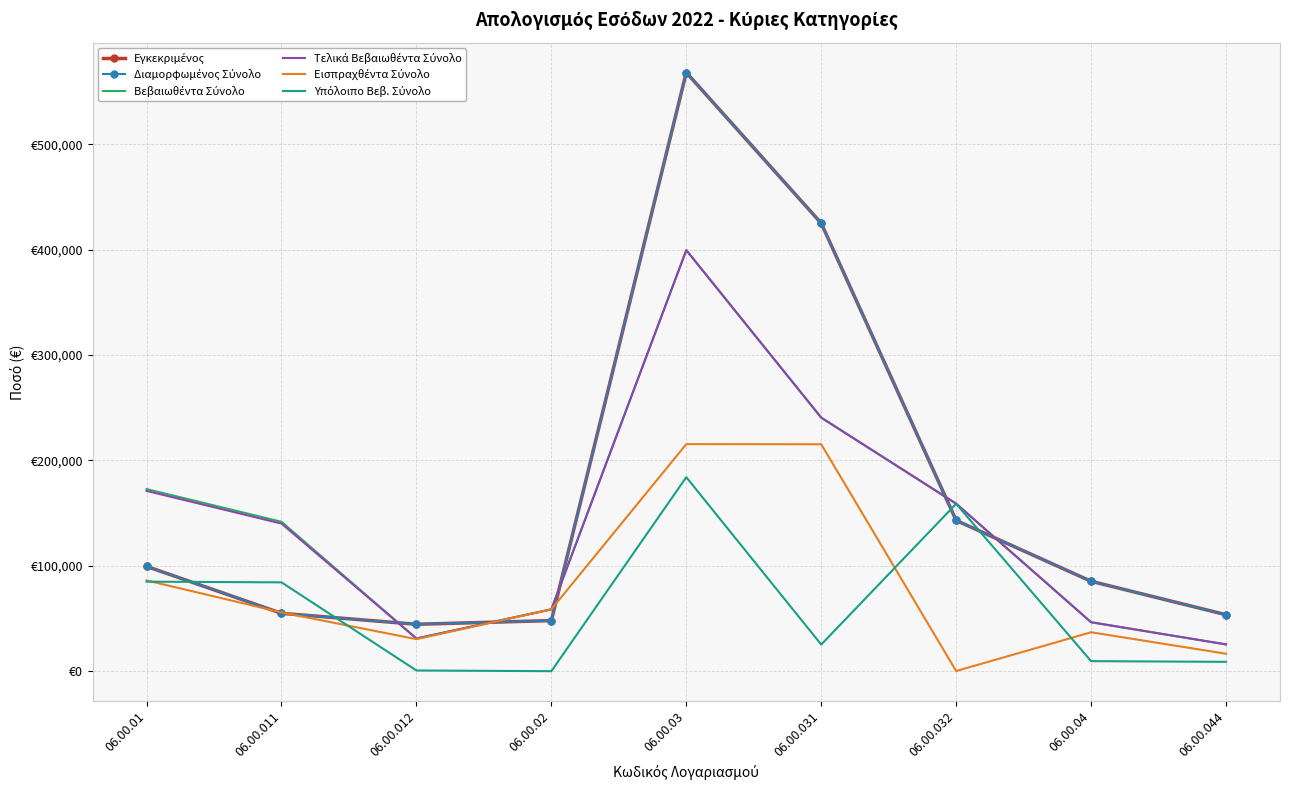

At 06.00.032, list the series in order from smallest to largest.

Εισπραχθέντα Σύνολο, Εγκεκριμένος, Διαμορφωμένος Σύνολο, Υπόλοιπο Βεβ. Σύνολο, Βεβαιωθέντα Σύνολο, Τελικά Βεβαιωθέντα Σύνολο